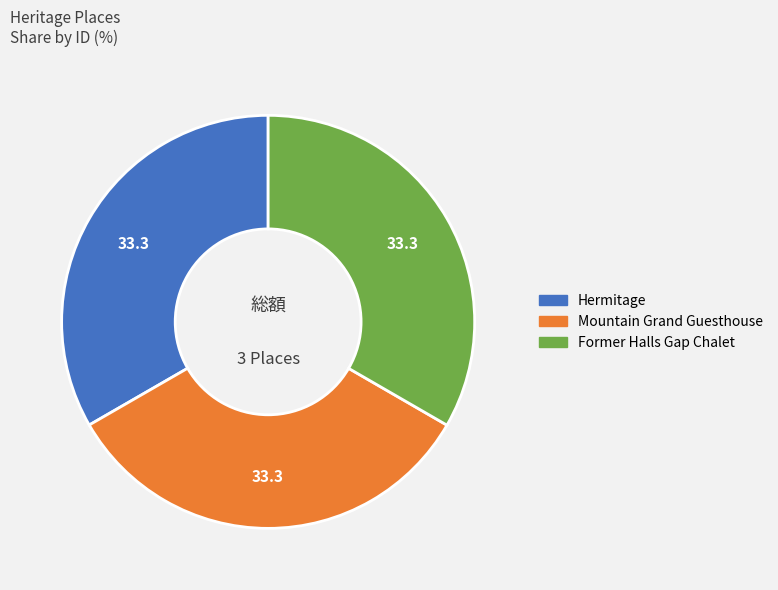

Is there any slice that represents more than half of the pie?

No